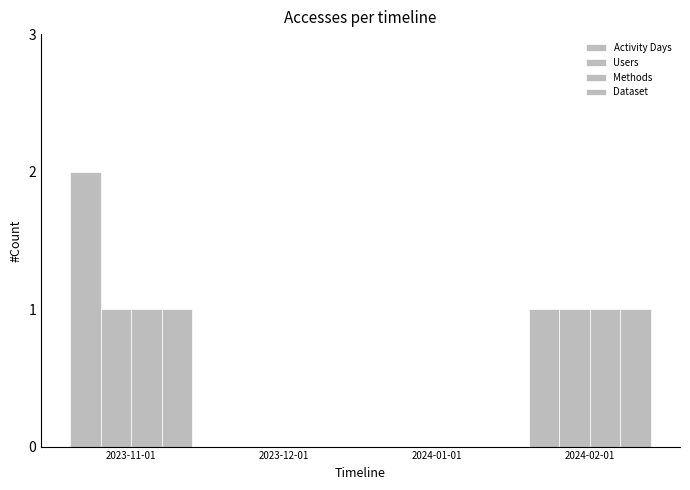

At which label does Activity Days first exceed 1?

2023-11-01